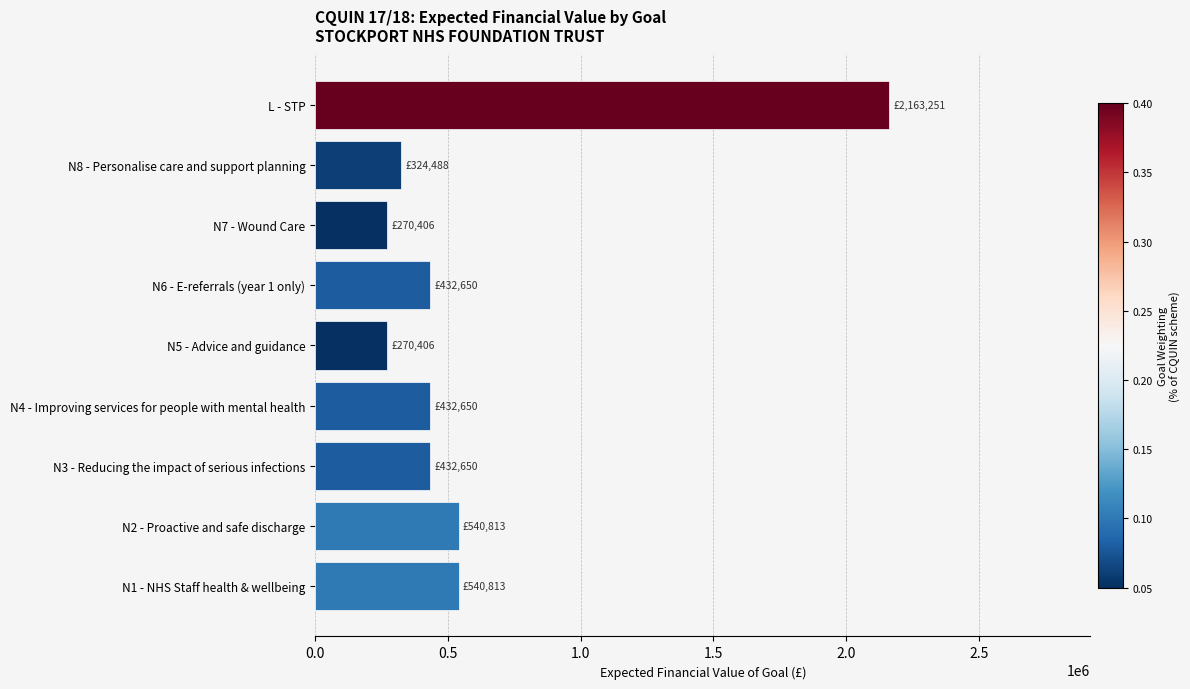

What is the greatest value displayed?

2163250.8